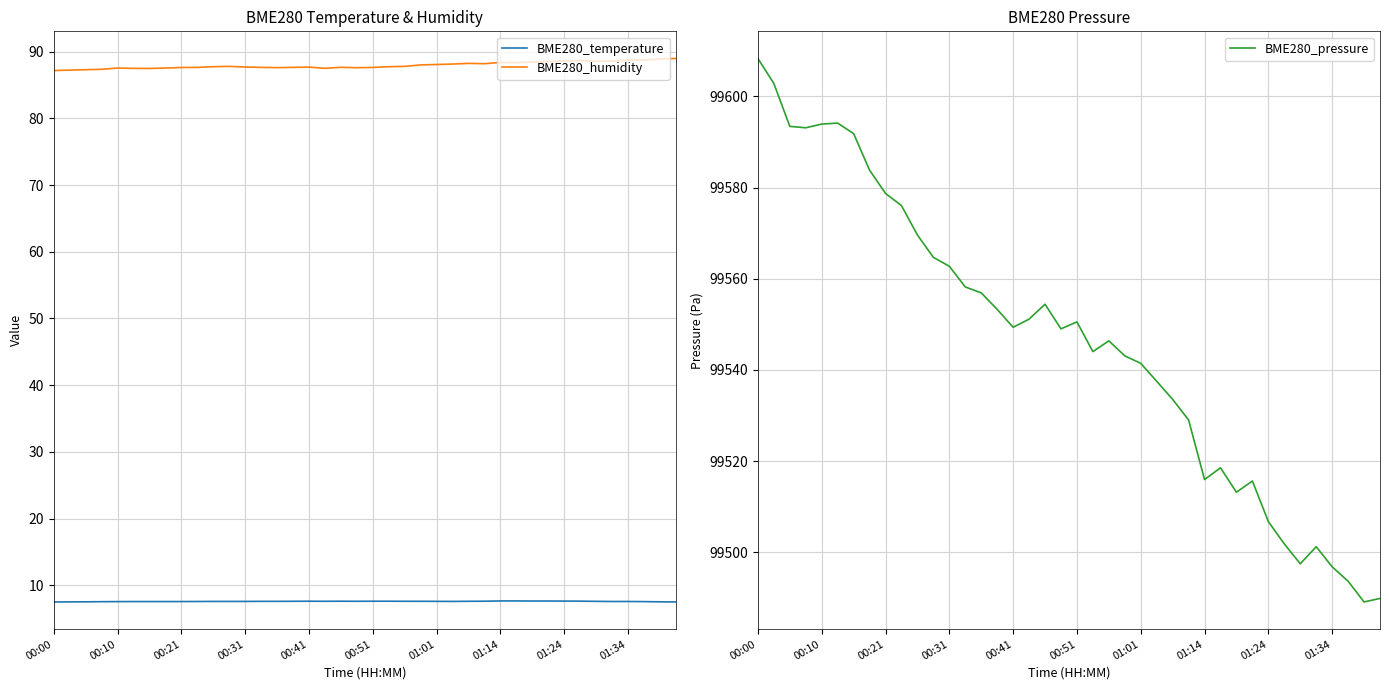

Is it true that BME280_humidity equals 55.1 at 31?

False